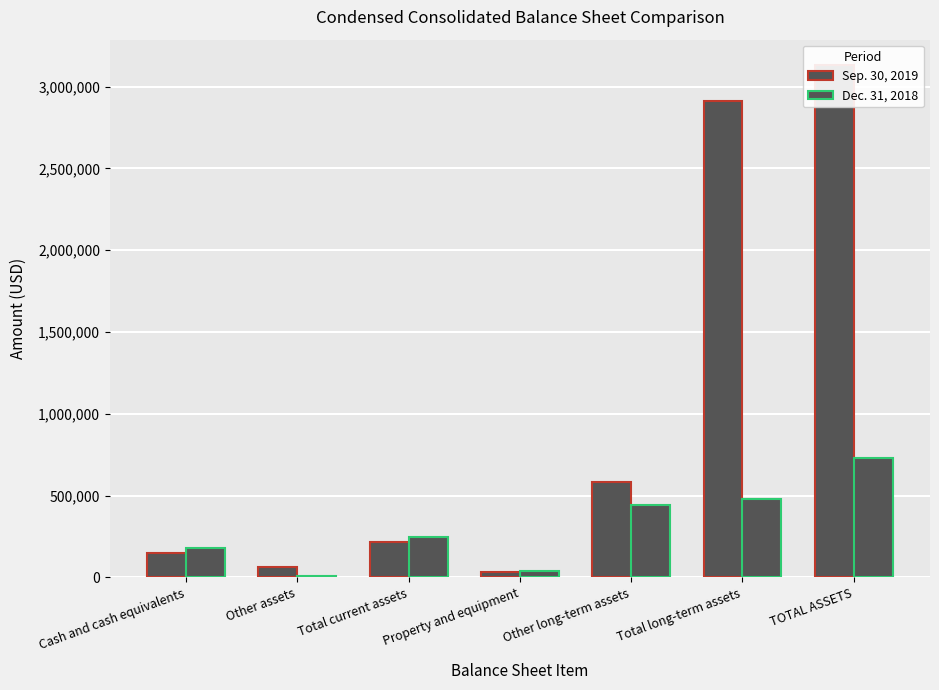

At Other assets, list the series in order from smallest to largest.

Dec. 31, 2018, Sep. 30, 2019